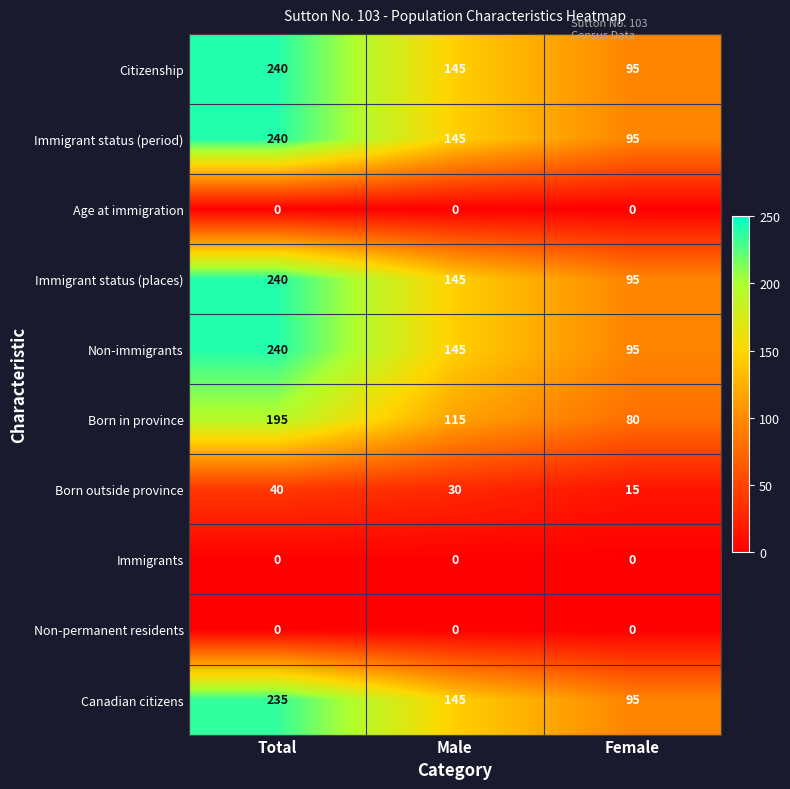

Count the number of categories in the chart.

3